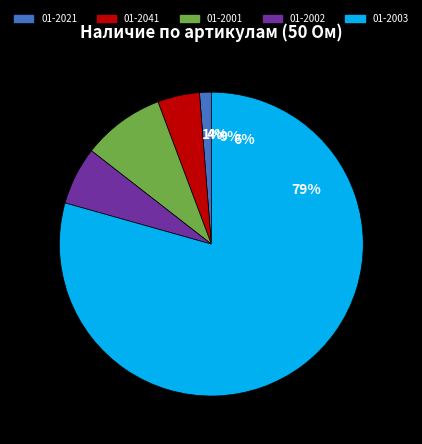

What percentage do 01-2002 and 01-2041 together represent?

10.6%